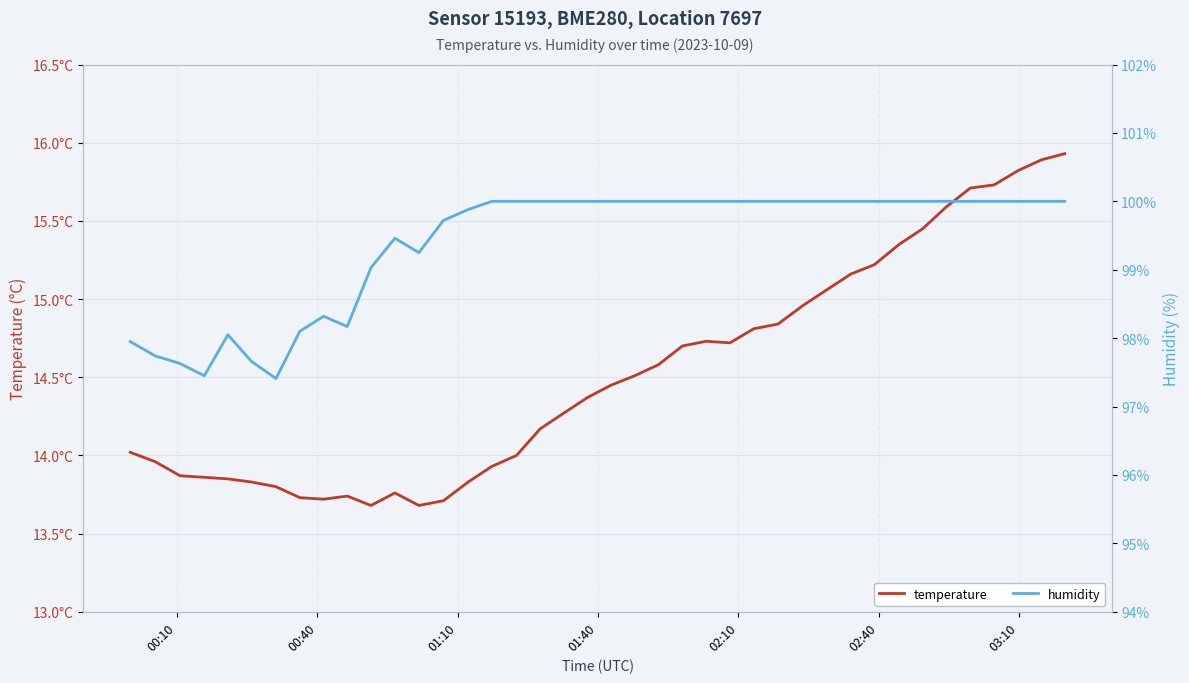

True or false: temperature and humidity cross at least once.

False